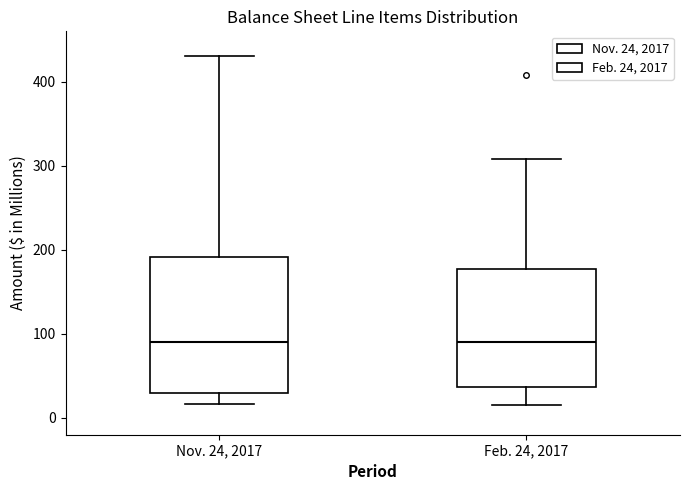

Reading left to right, transcribe this box plot: for each box, give where its median line is, the range the box spans, and where its two whiskers end, as read against the y-axis. The values are not printed on the chart, so give them approximately, as read against the axis.

Nov. 24, 2017: median 90, box 30 to 190, whiskers 20 to 430
Feb. 24, 2017: median 90, box 40 to 180, whiskers 20 to 310